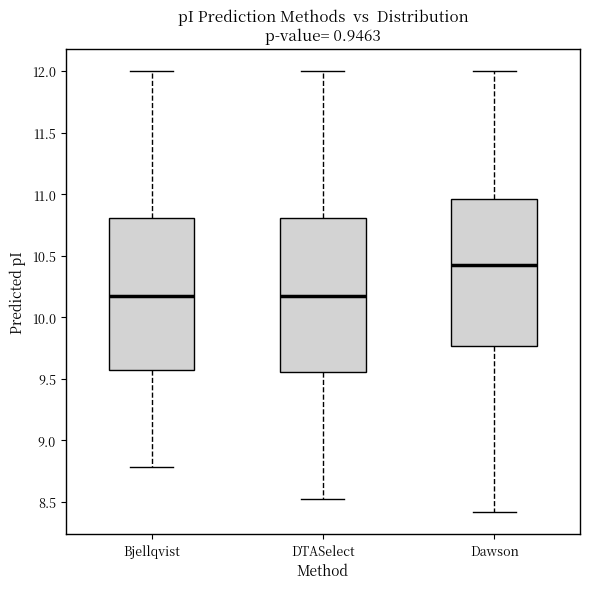

Reading left to right, transcribe this box plot: for each box, give where its median line is, the range the box spans, and where its two whiskers end, as read against the y-axis. The values are not printed on the chart, so give them approximately, as read against the axis.

Bjellqvist: median 10.20, box 9.55 to 10.80, whiskers 8.80 to 12.00
DTASelect: median 10.20, box 9.55 to 10.80, whiskers 8.50 to 12.00
Dawson: median 10.40, box 9.75 to 10.95, whiskers 8.40 to 12.00